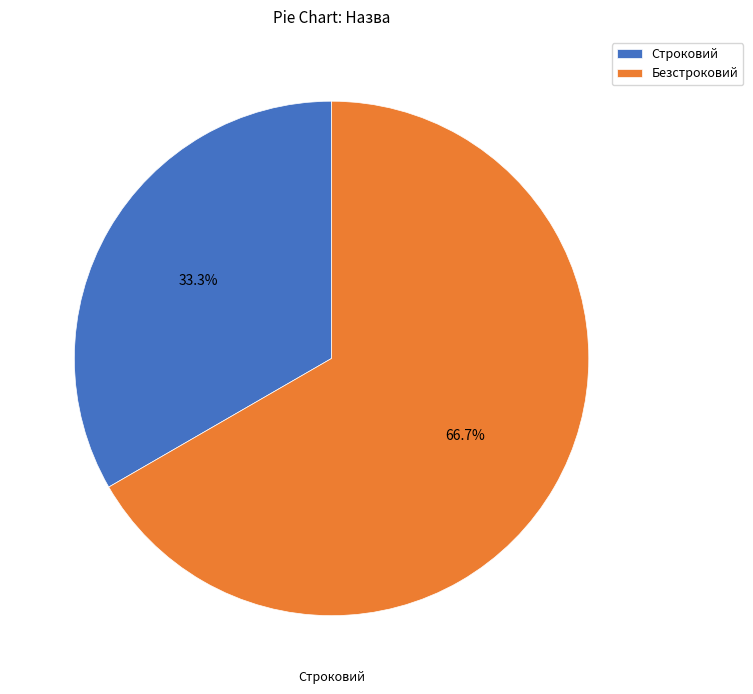

Rank the categories by value from highest to lowest.

Безстроковий, Строковий